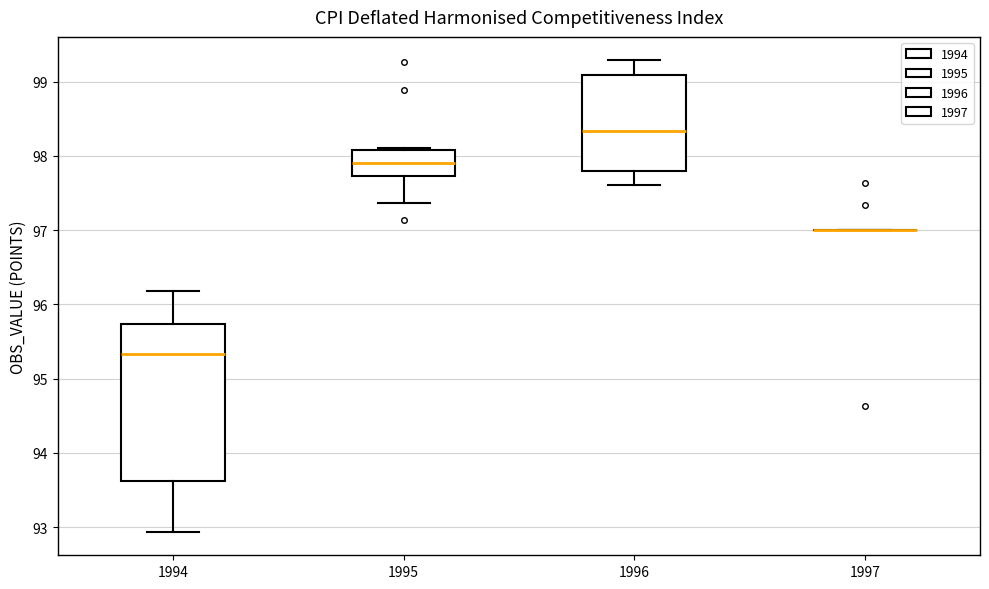

Where does the lower whisker of the box at x = 1996 end on the y-axis? The values are not printed on the chart, so give them approximately, as read against the axis.

97.6